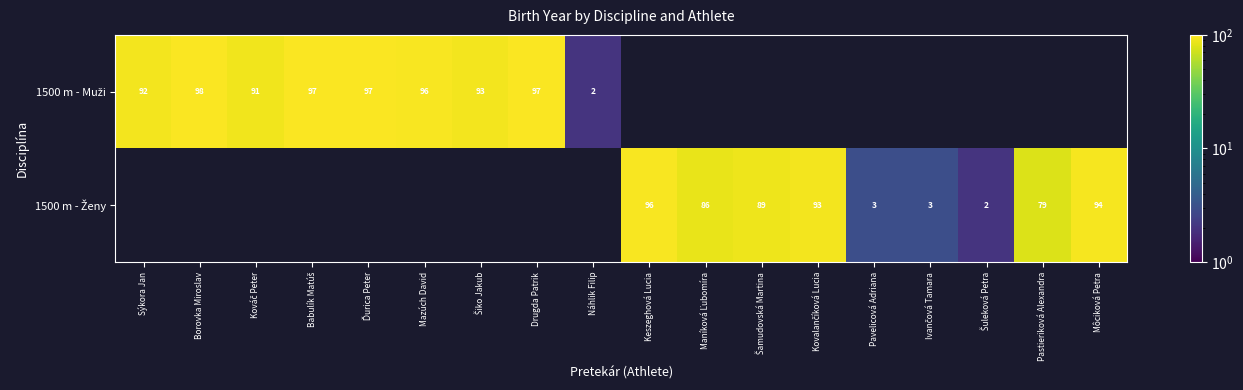

List the series in order of their overall mean, lowest first.

1500 m - Muži, 1500 m - Ženy